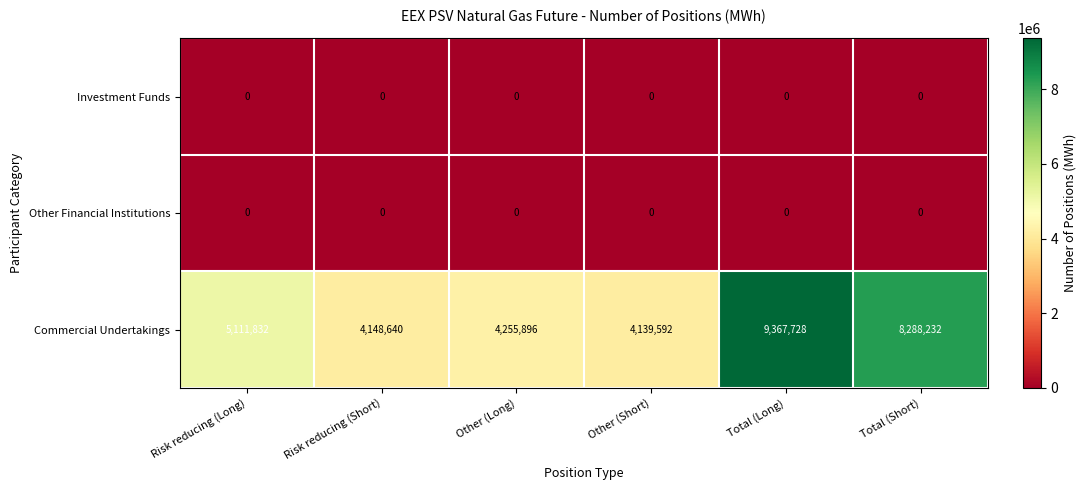

How many data points does each series have?

6